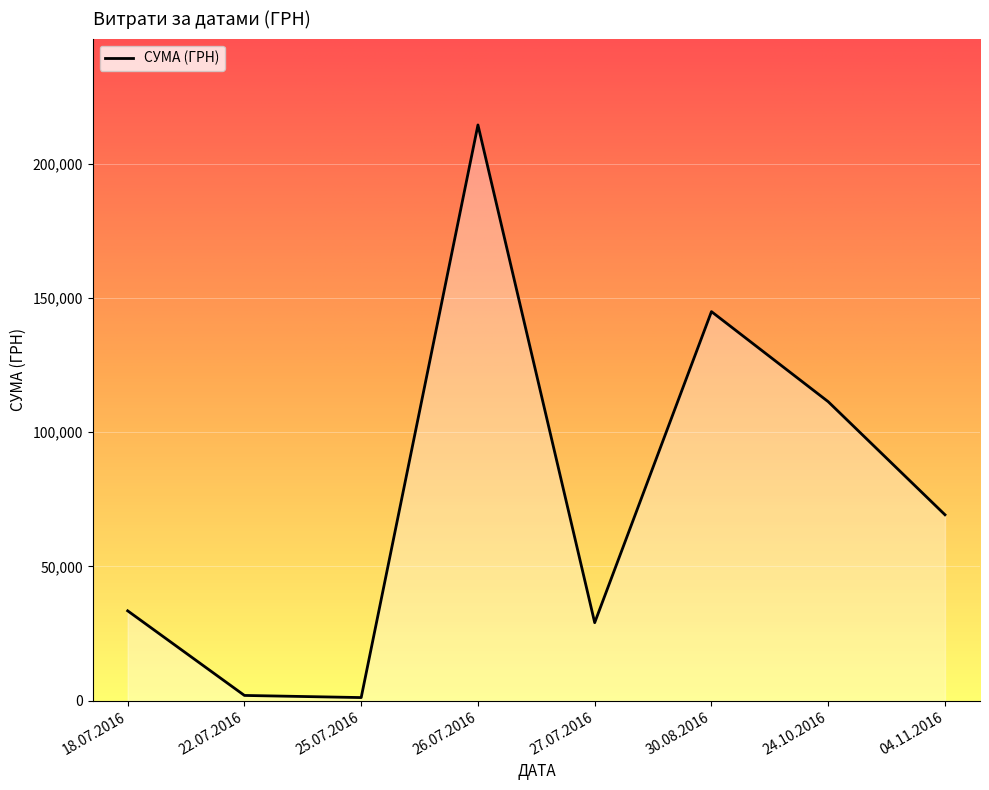

Which category has the highest value across all series?

26.07.2016